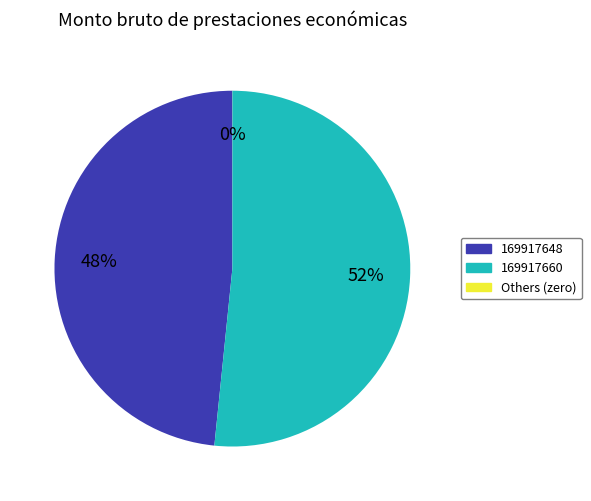

Does 169917660 represent more than half of the total?

Yes